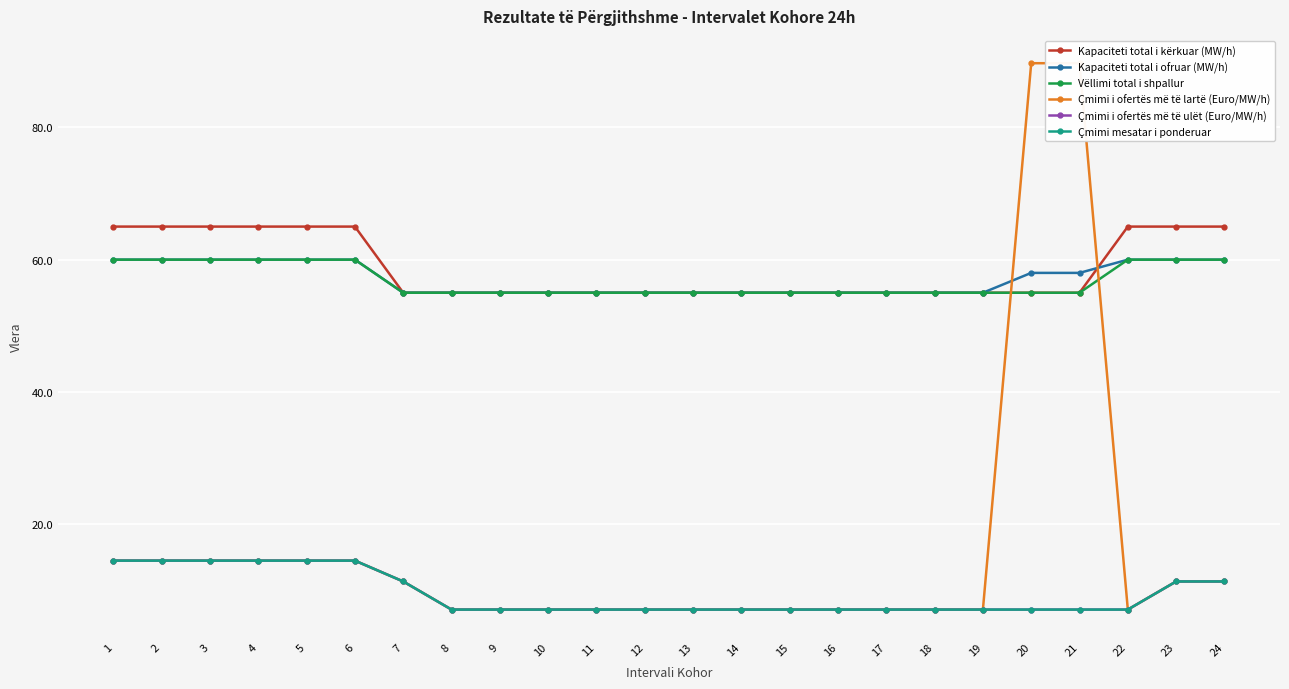

How many lines are shown in the chart?

6